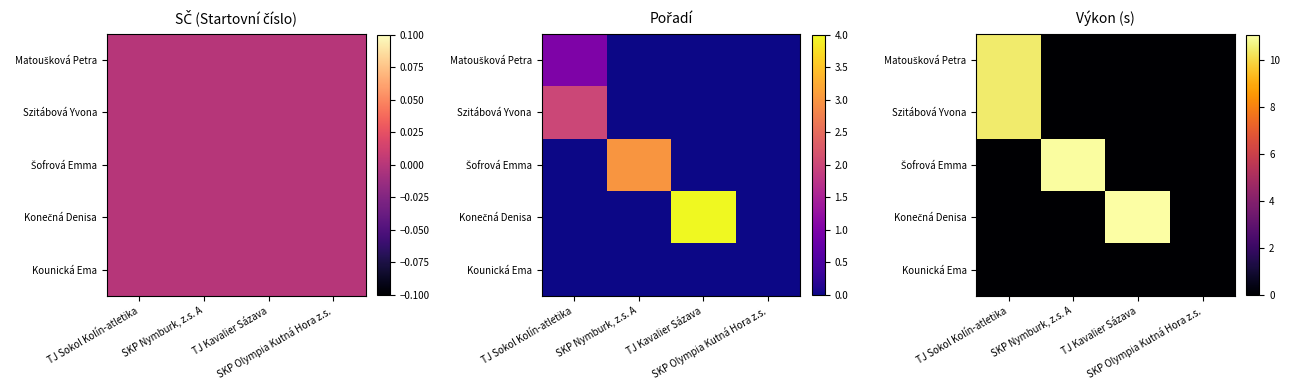

Which label corresponds to the largest value in the chart?

TJ Kavalier Sázava